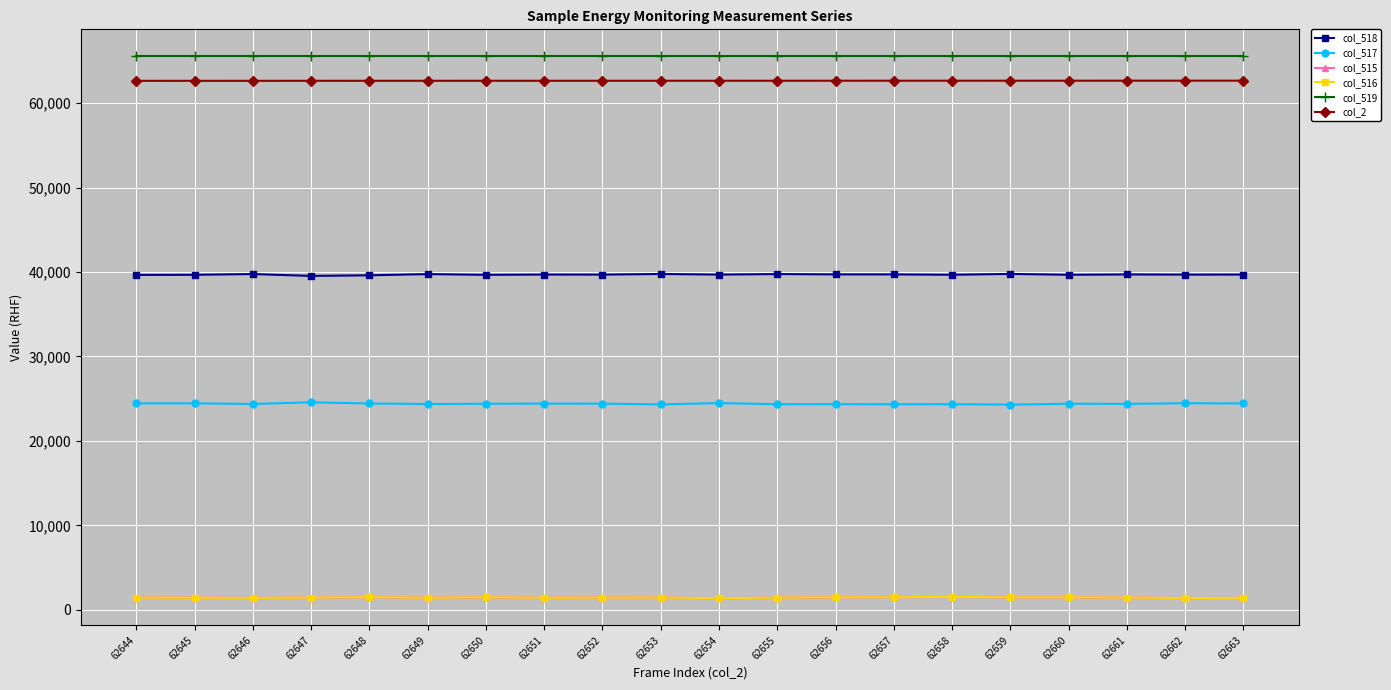

How many categories are shown in the chart?

20